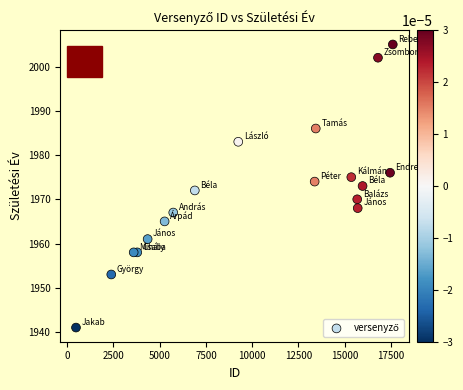

What is the range of Y values (max minus min)?

64